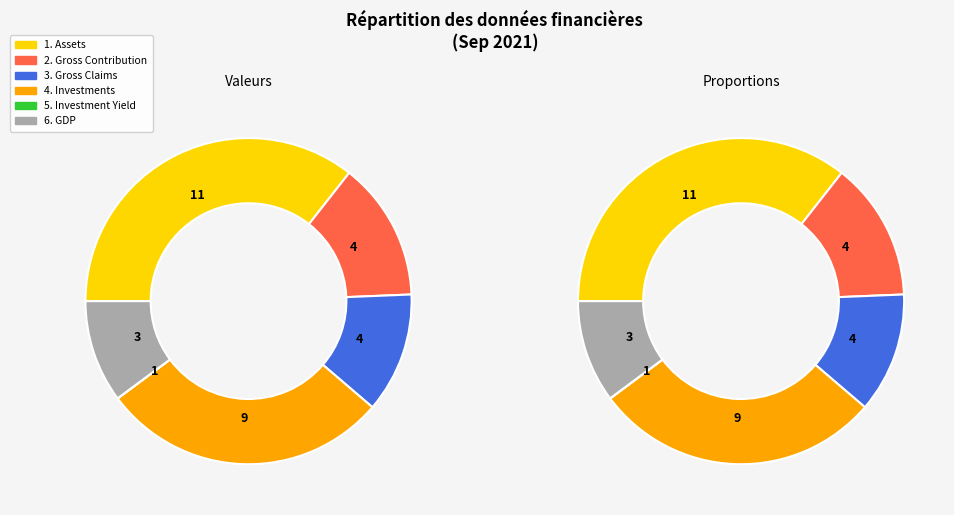

To the nearest percent, what is the combined percentage of 1. Assets and 5. Investment Yield?

36%